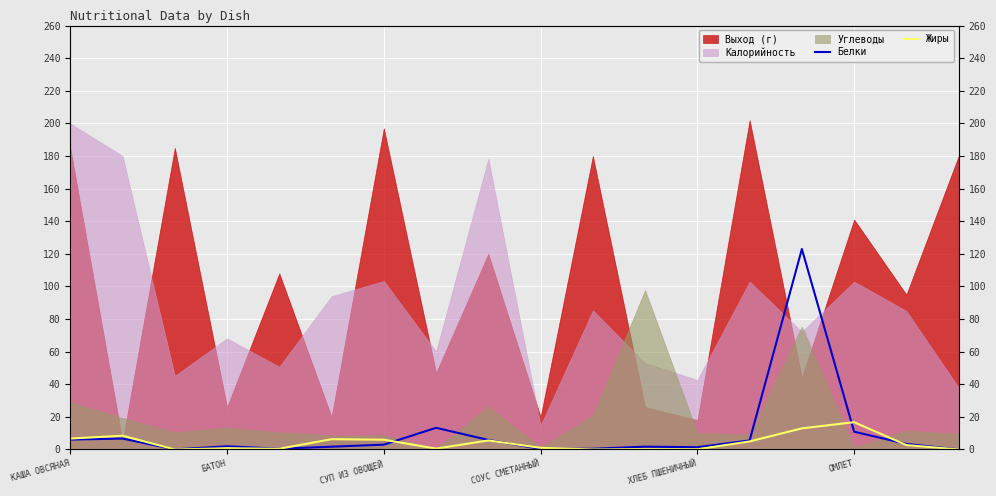

Is it true that Жиры equals 7.2 at 13?

False